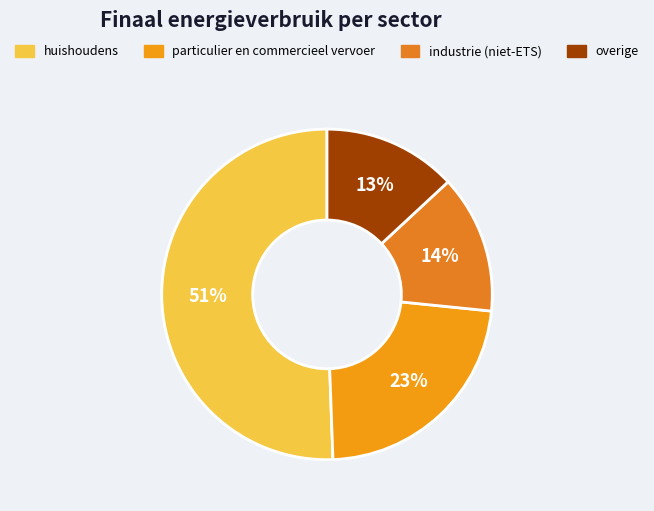

What is the largest slice in the pie chart?

huishoudens